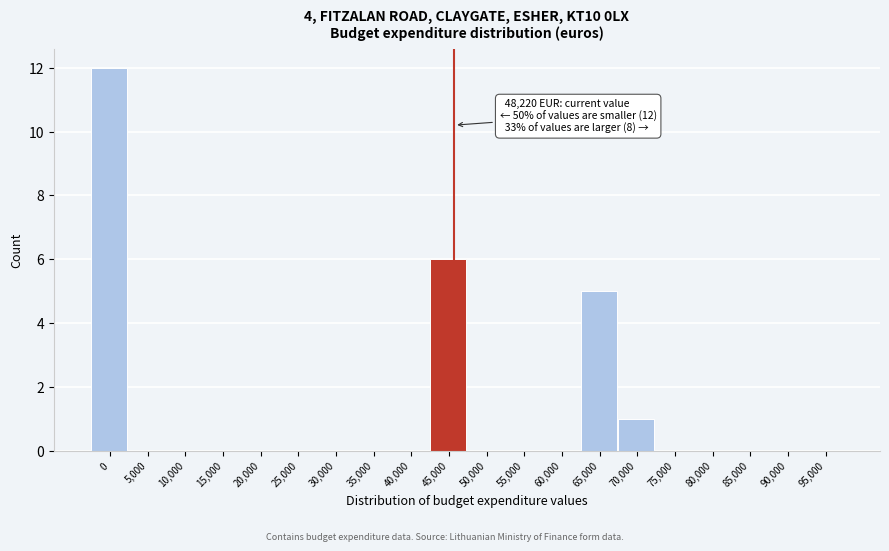

Reading right to left, list all the values displayed in this chart.

95,000=0	90,000=0	85,000=0	80,000=0	75,000=0	70,000=1	65,000=5	60,000=0	55,000=0	50,000=0	45,000=6	40,000=0	35,000=0	30,000=0	25,000=0	20,000=0	15,000=0	10,000=0	5,000=0	0=12